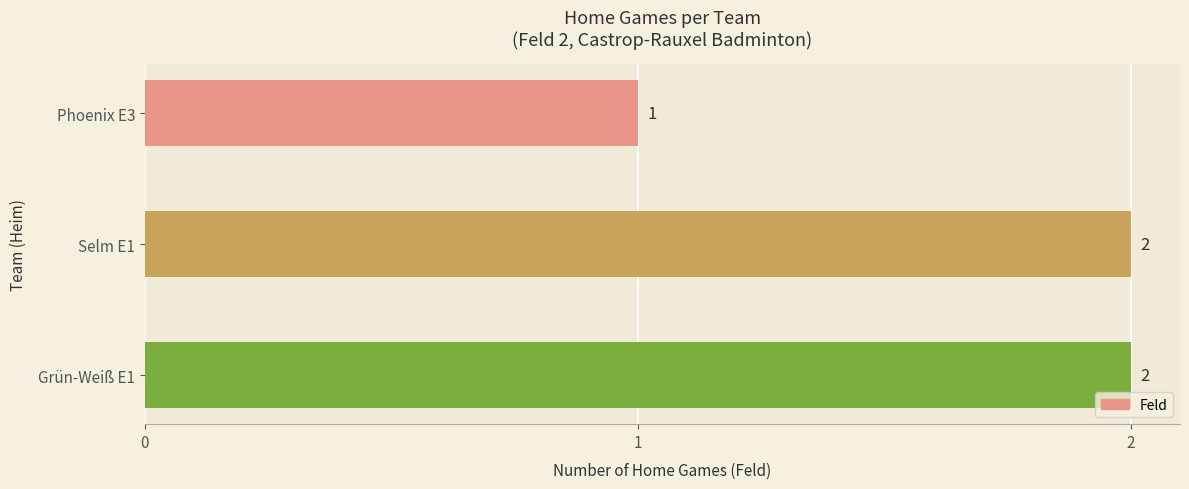

Does the chart contain stacked bars?

No